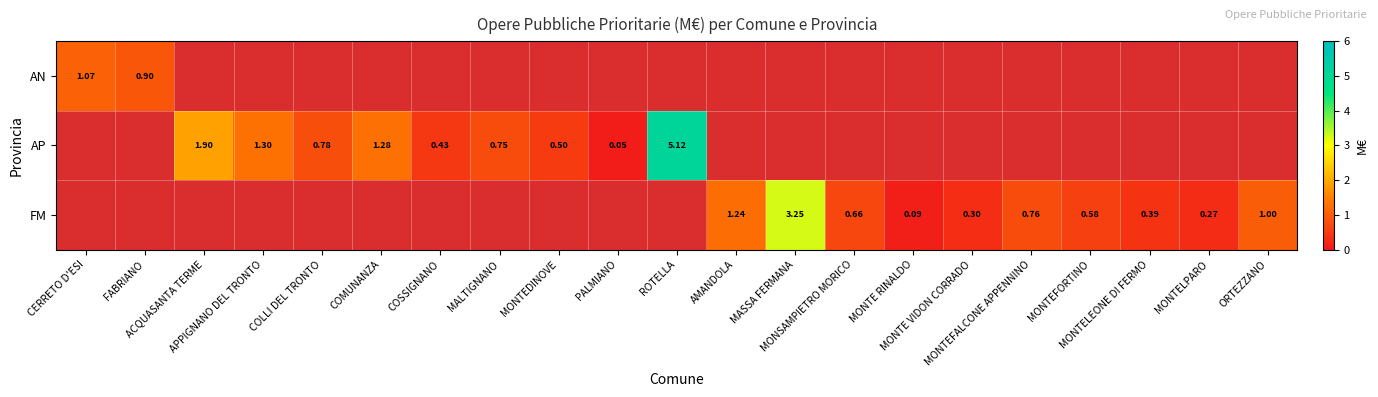

How many series are shown in this chart?

3